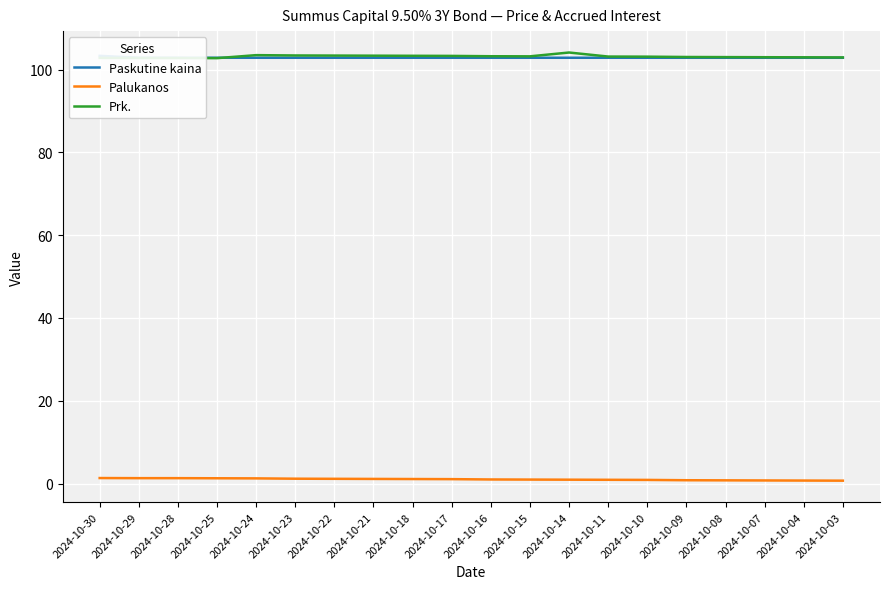

The Prk. series shows 103.0 at 2024-10-07. True or false?

True